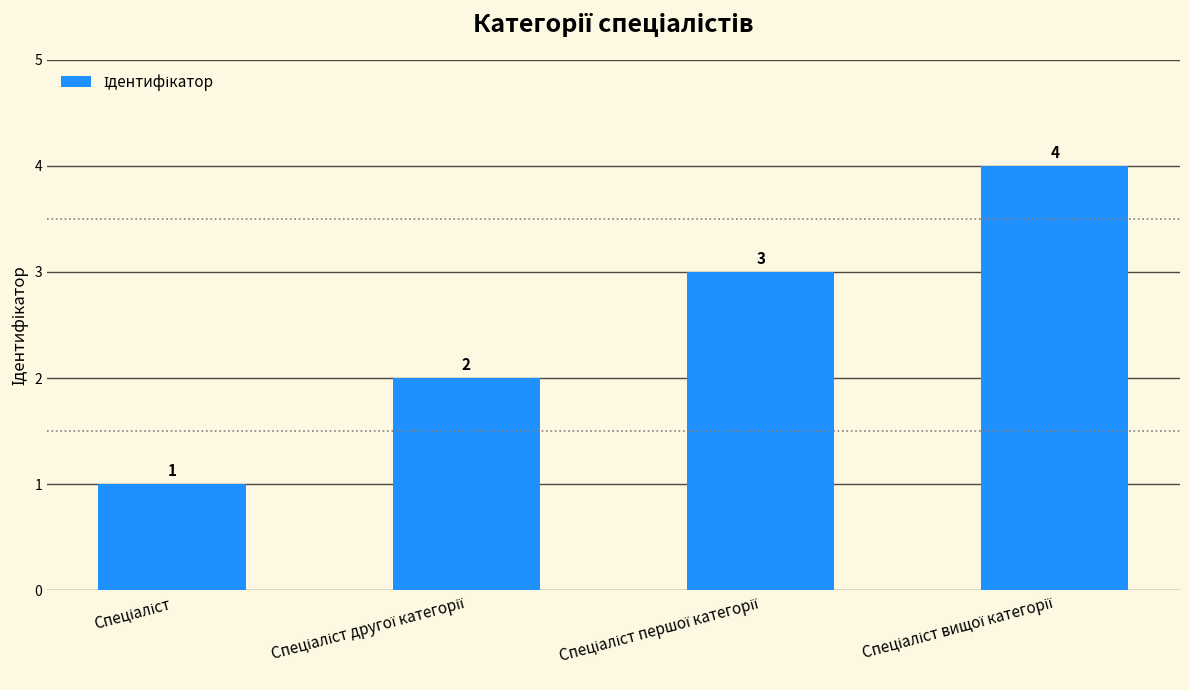

How many bars are there in total?

4